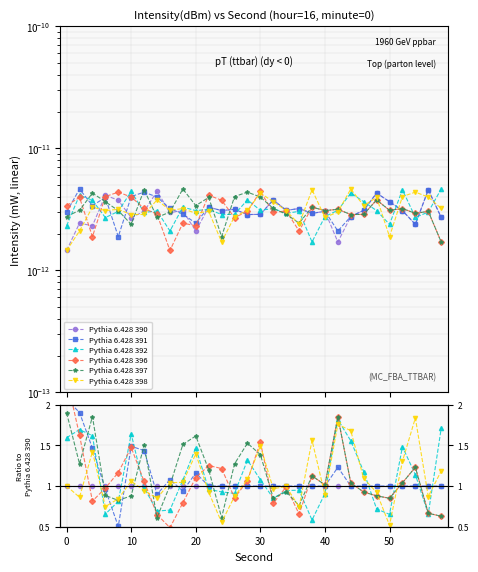

True or false: Pythia 6.428 396 and Pythia 6.428 390 intersect in this chart.

True